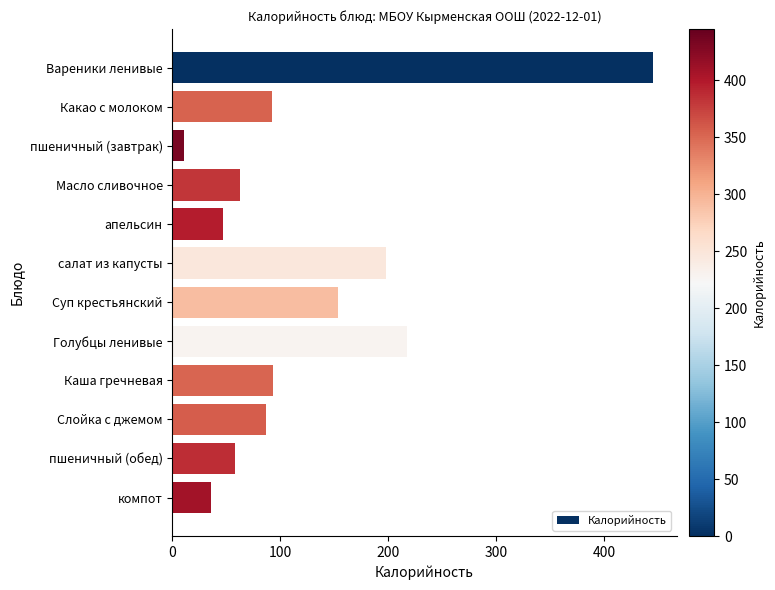

Where is the data nearest to the value 228?

Голубцы ленивые